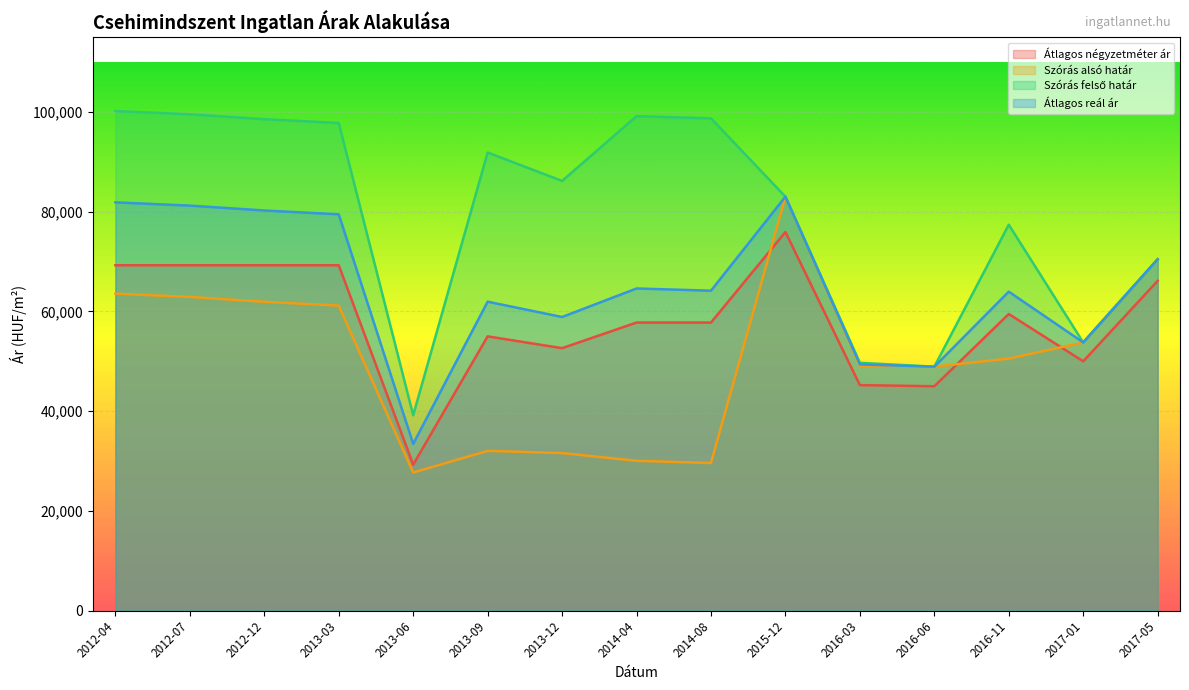

What is the lowest value of the Átlagos négyzetméter ár series?

29266